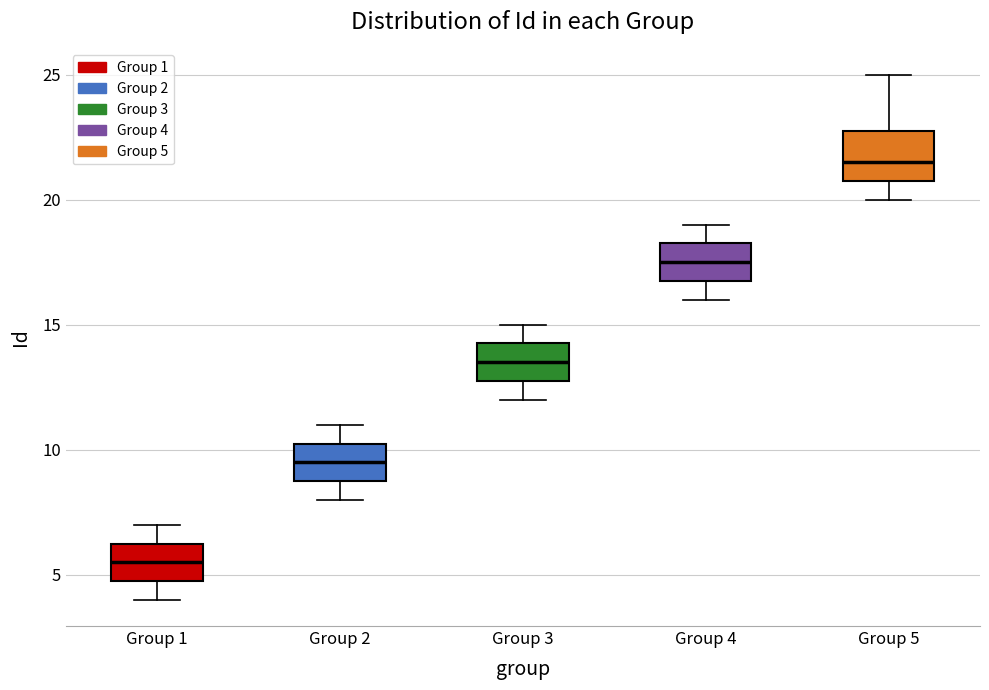

Reading left to right, transcribe this box plot: for each box, give where its median line is, the range the box spans, and where its two whiskers end, as read against the y-axis. The values are not printed on the chart, so give them approximately, as read against the axis.

Group 1: median 5.5, box 5.0 to 6.5, whiskers 4.0 to 7.0
Group 2: median 9.5, box 9.0 to 10.5, whiskers 8.0 to 11.0
Group 3: median 13.5, box 13.0 to 14.5, whiskers 12.0 to 15.0
Group 4: median 17.5, box 17.0 to 18.5, whiskers 16.0 to 19.0
Group 5: median 21.5, box 21.0 to 23.0, whiskers 20.0 to 25.0